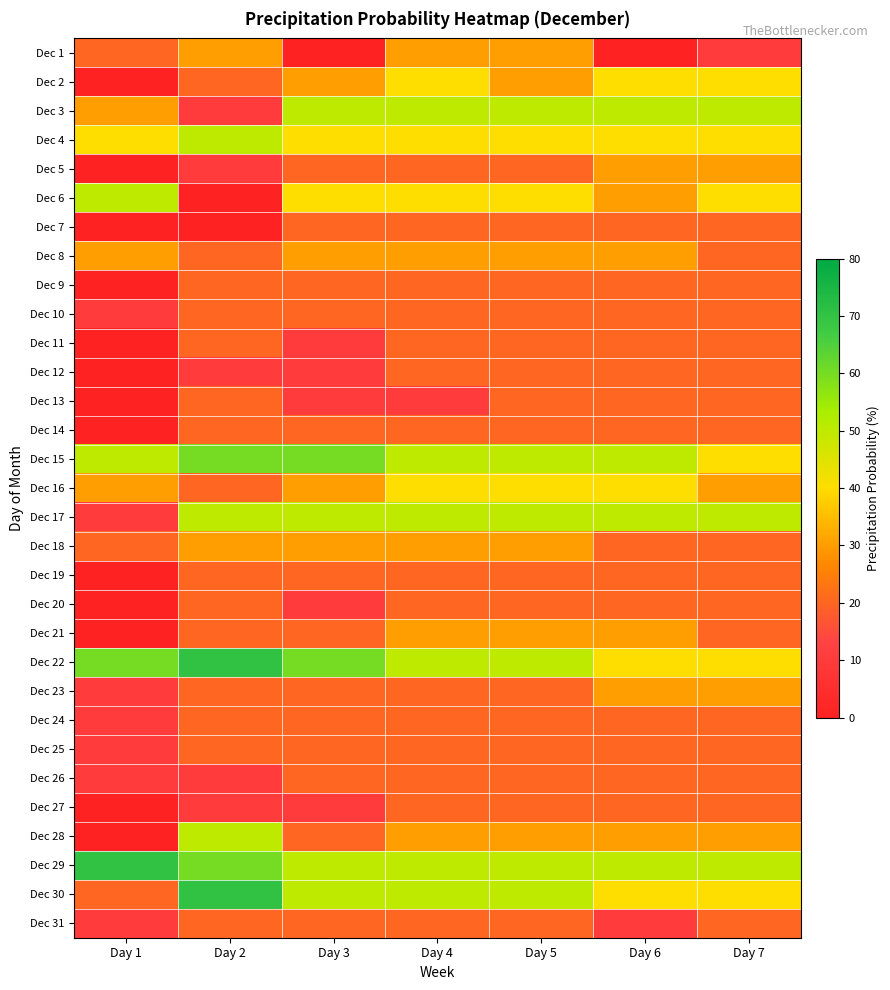

Between Day 4 and Day 7, which series saw the biggest shift?

Dec 1